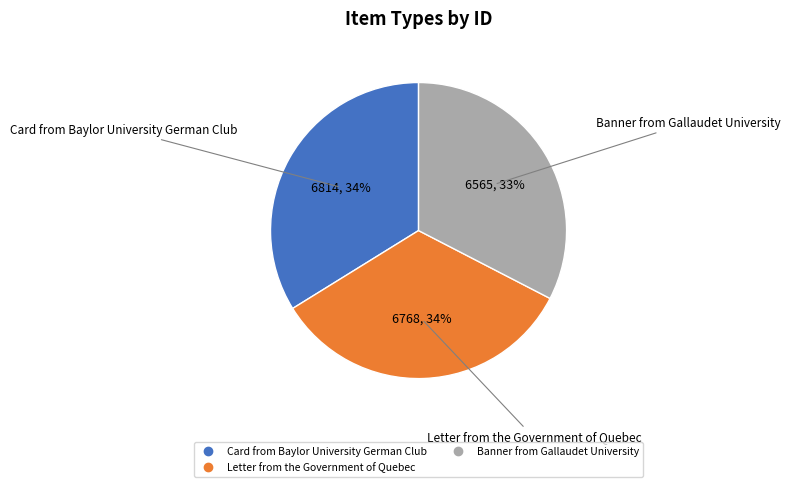

Approximately how many times larger is the value at Banner from Gallaudet University compared to Letter from the Government of Quebec?

1.0